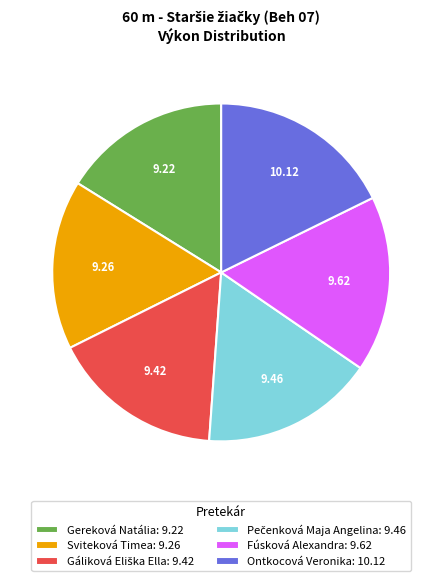

Is the sum of Ontkocová Veronika: 10.12 and Fúsková Alexandra: 9.62 greater than half?

No